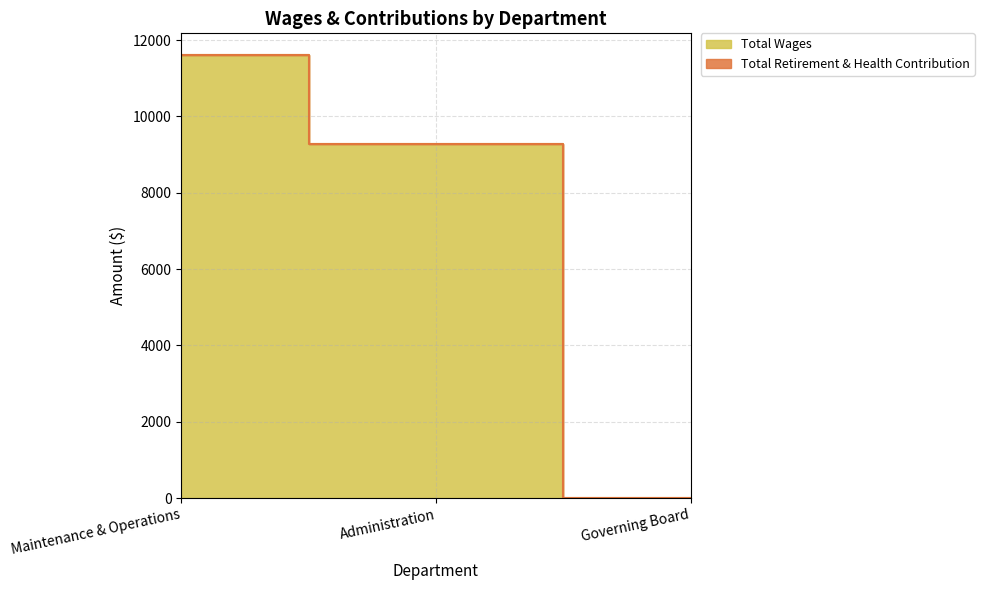

List the labels in order of value, smallest first.

Governing Board, Administration, Maintenance & Operations